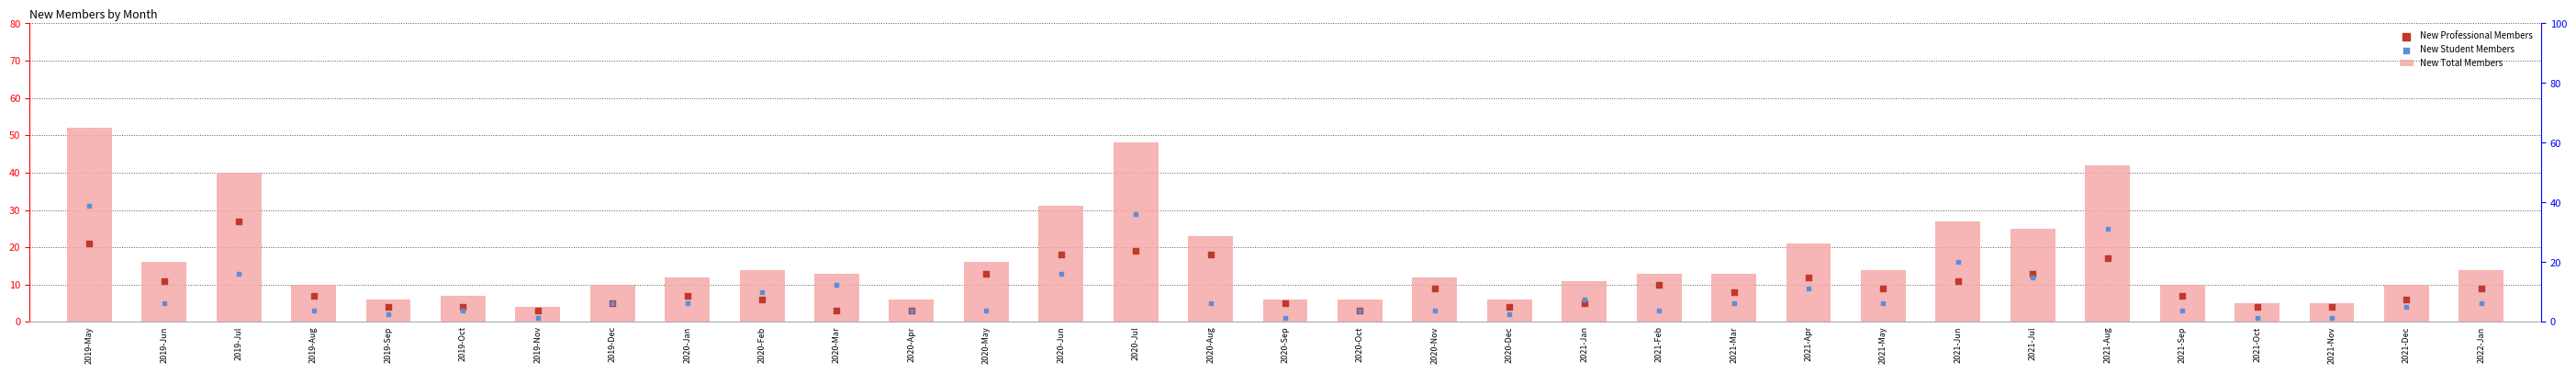

What is the total value across all series at 2020-Aug?

46